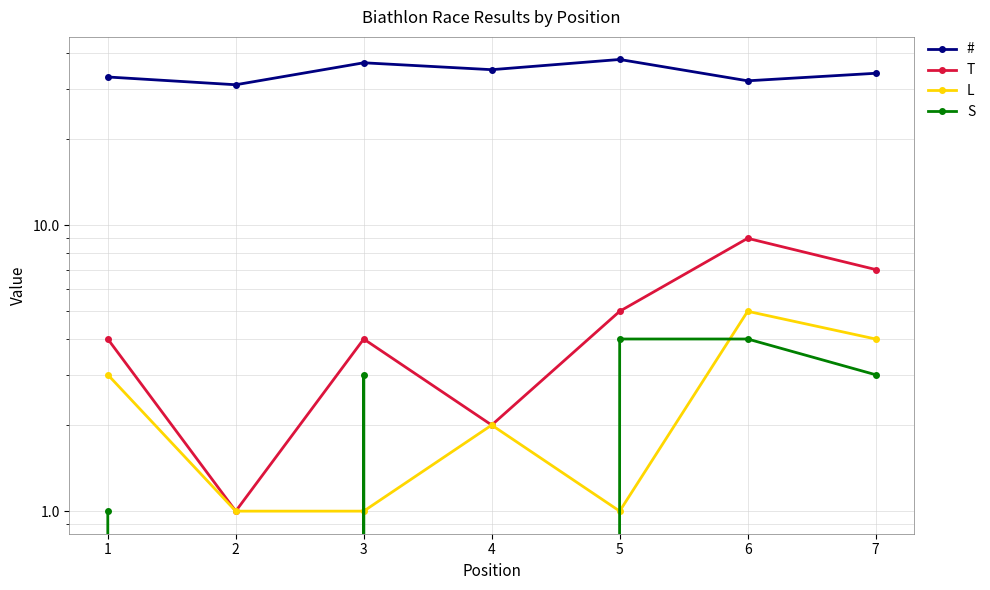

True or false: T has a value of 1 at 2.

True